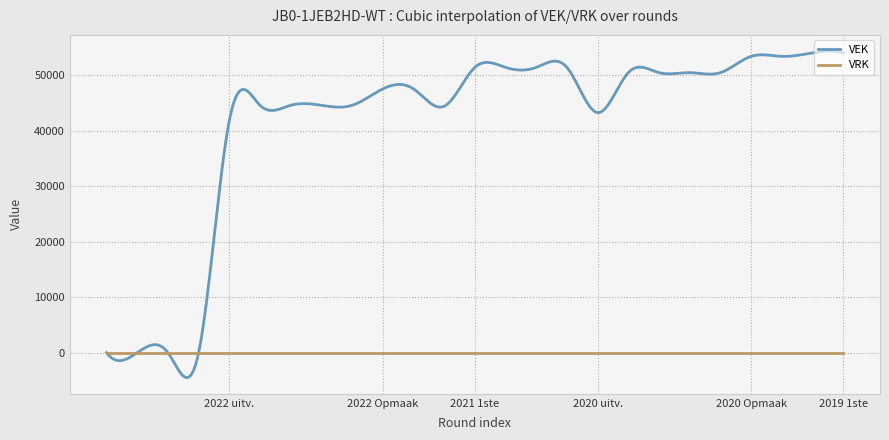

Which series has the largest total across all categories?

VEK